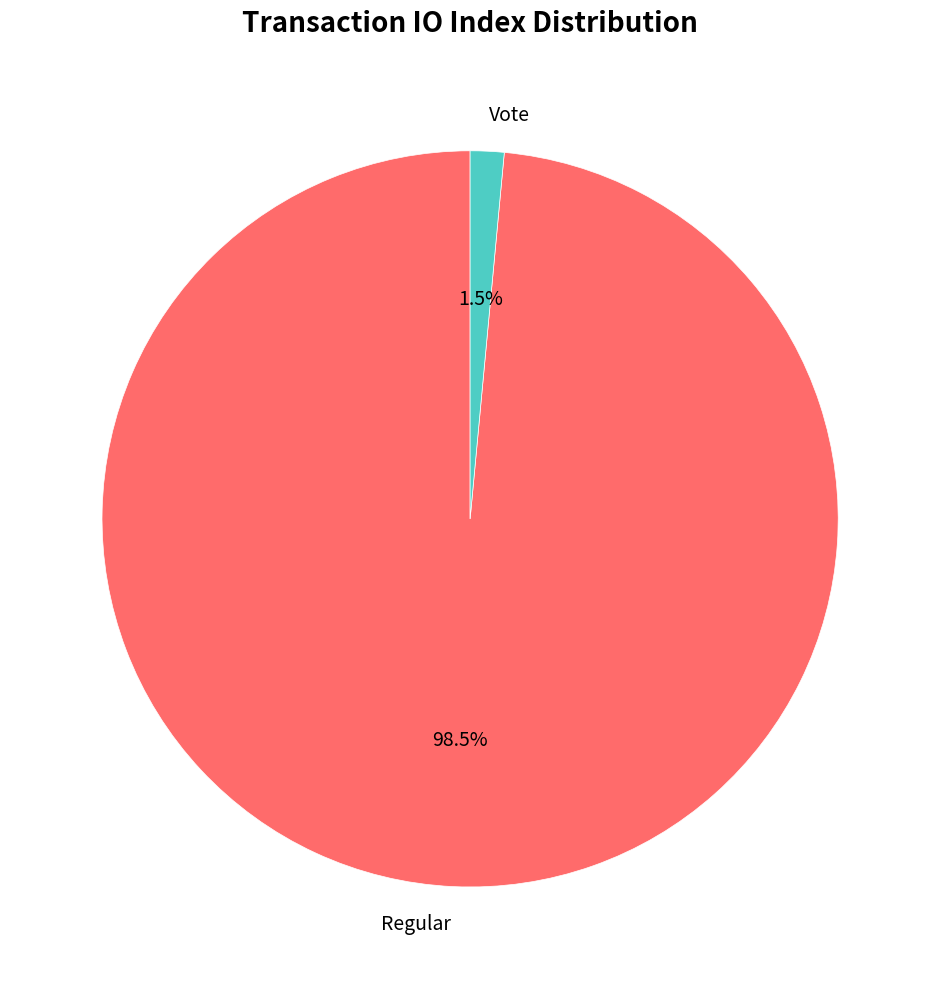

Is there any slice that represents more than half of the pie?

Yes